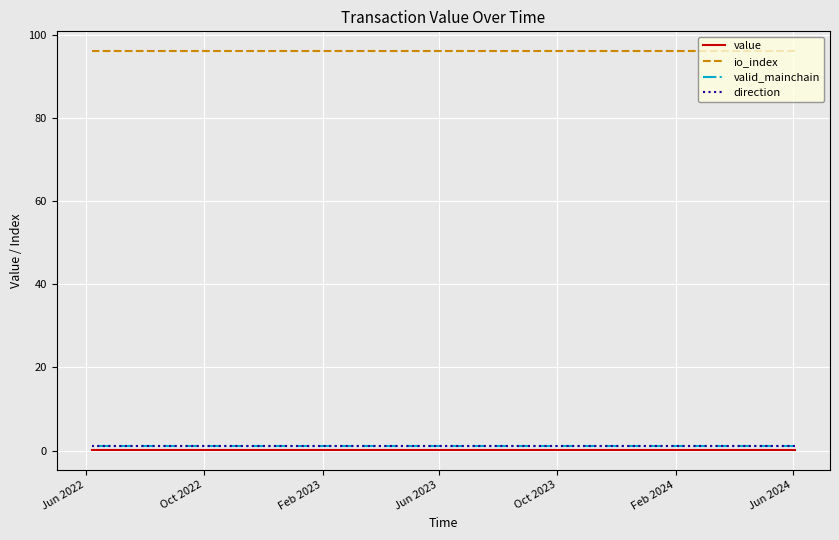

At which label is io_index closest to 96?

Jun 2022